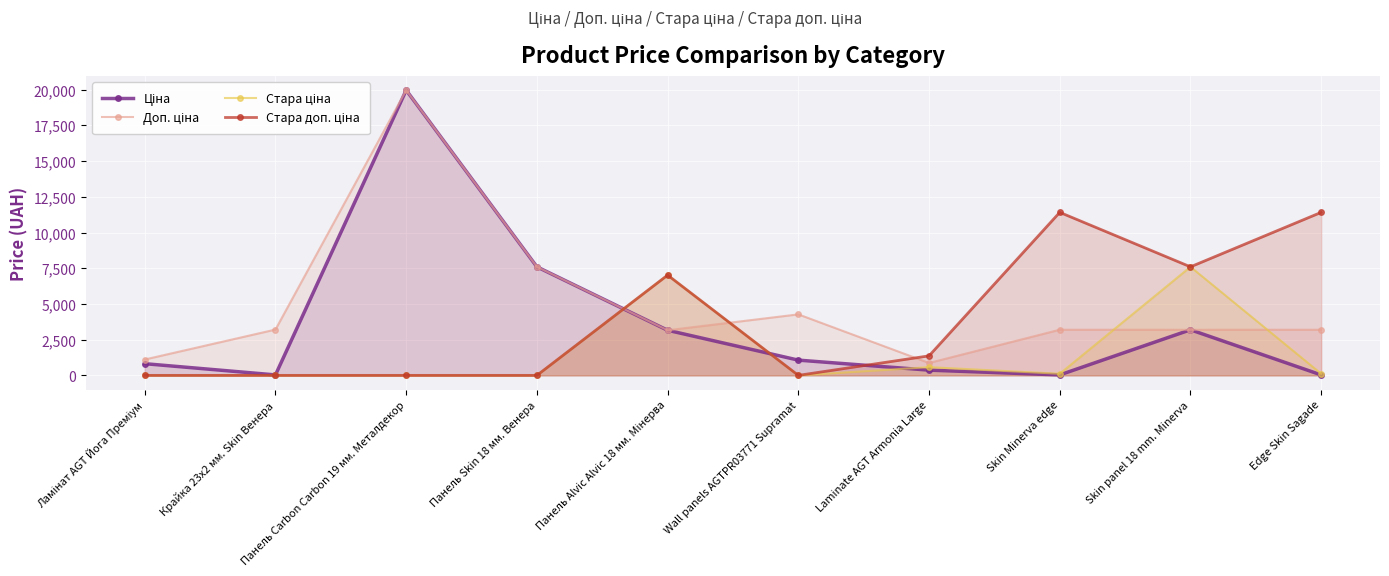

Where is Стара ціна nearest to the value 3798?

Панель Alvic Alvic 18 мм. Мінерва